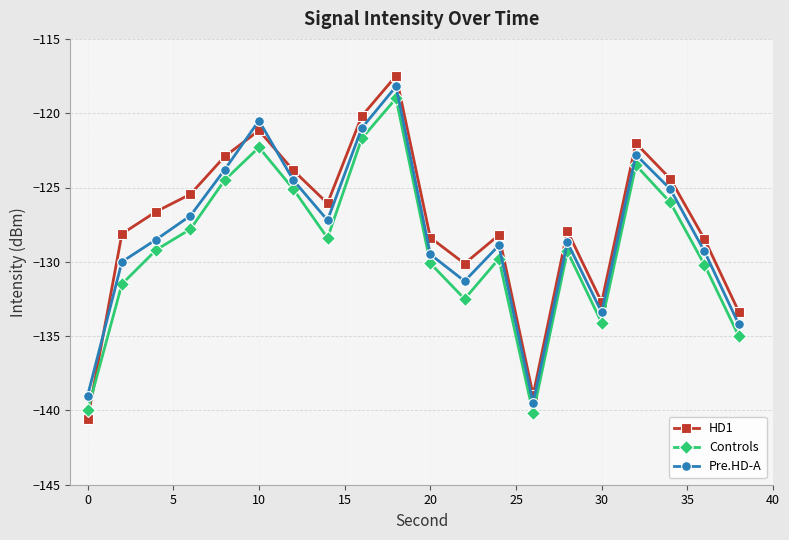

What are all the series names shown in the legend?

HD1, Controls, Pre.HD-A